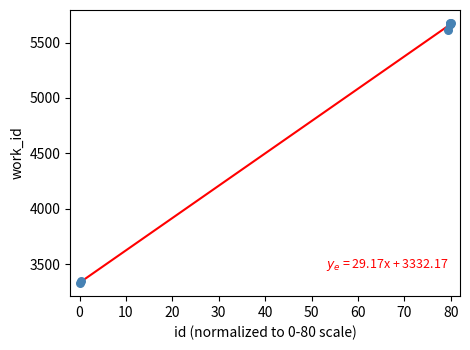

What Y value in the scatter plot is closest to 4502?

5615